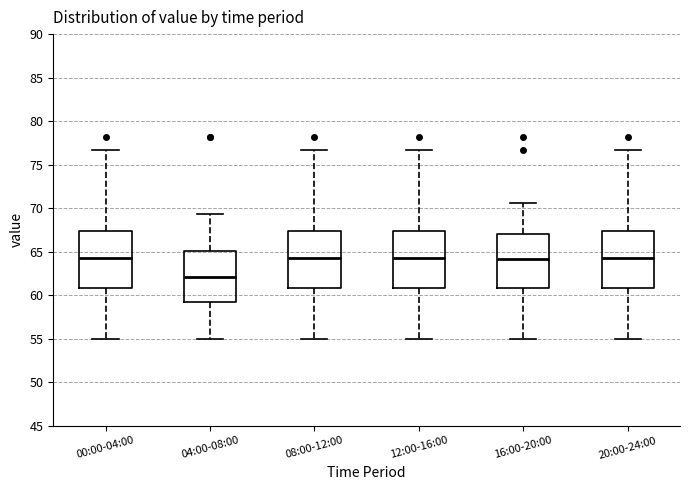

Reading left to right, transcribe this box plot: for each box, give where its median line is, the range the box spans, and where its two whiskers end, as read against the y-axis. The values are not printed on the chart, so give them approximately, as read against the axis.

00:00-04:00: median 64.5, box 61.0 to 67.5, whiskers 55.0 to 76.5
04:00-08:00: median 62.0, box 59.0 to 65.0, whiskers 55.0 to 69.5
08:00-12:00: median 64.5, box 61.0 to 67.5, whiskers 55.0 to 76.5
12:00-16:00: median 64.5, box 61.0 to 67.5, whiskers 55.0 to 76.5
16:00-20:00: median 64.0, box 61.0 to 67.0, whiskers 55.0 to 70.5
20:00-24:00: median 64.5, box 61.0 to 67.5, whiskers 55.0 to 76.5